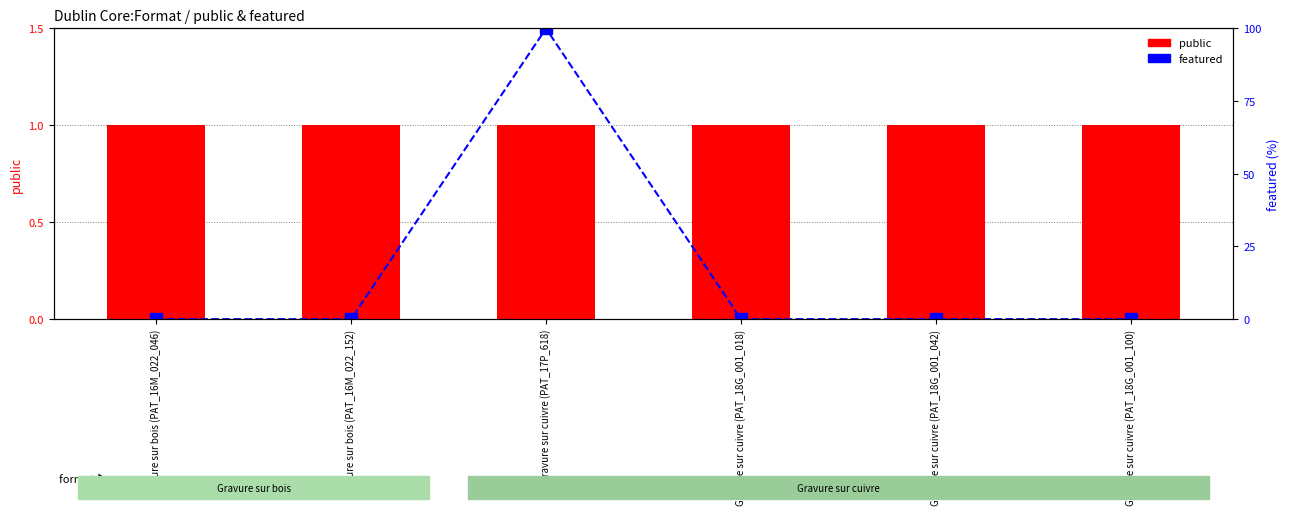

Reading left to right, list all the values displayed in this chart.

public: Gravure sur bois (PAT_16M_022_046)=1	Gravure sur bois (PAT_16M_022_152)=1	Gravure sur cuivre (PAT_17P_618)=1	Gravure sur cuivre (PAT_18G_001_018)=1	Gravure sur cuivre (PAT_18G_001_042)=1	Gravure sur cuivre (PAT_18G_001_100)=1
featured: Gravure sur bois (PAT_16M_022_046)=0	Gravure sur bois (PAT_16M_022_152)=0	Gravure sur cuivre (PAT_17P_618)=100	Gravure sur cuivre (PAT_18G_001_018)=0	Gravure sur cuivre (PAT_18G_001_042)=0	Gravure sur cuivre (PAT_18G_001_100)=0